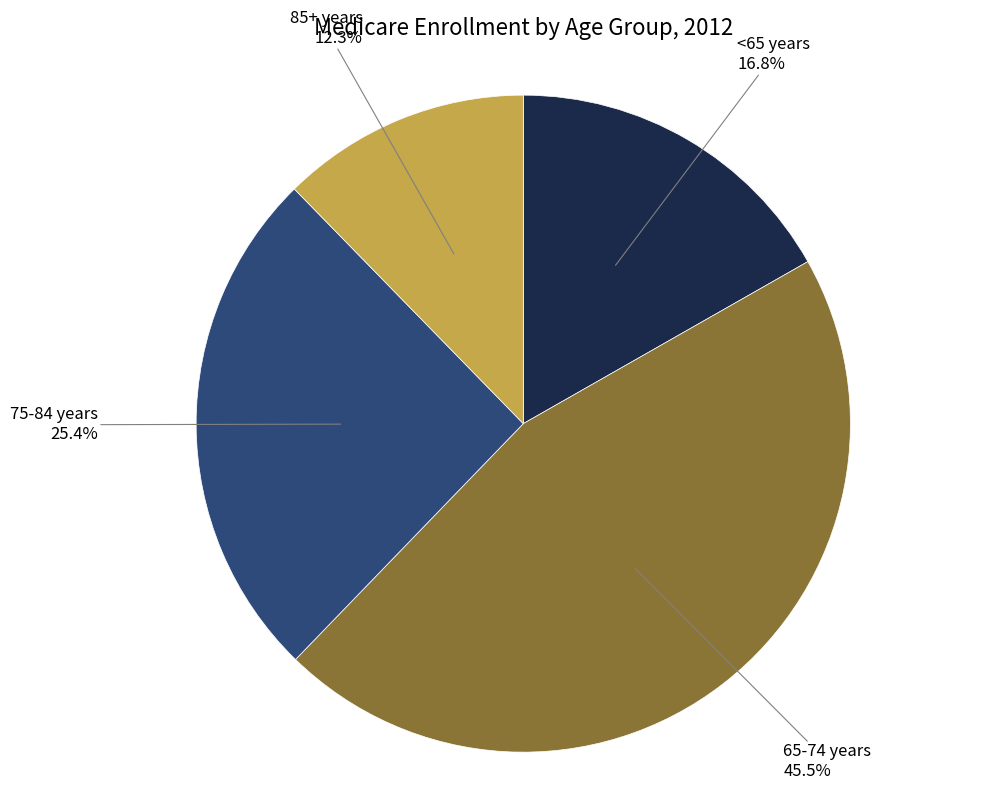

To the nearest percent, what percentage of the pie is 85+ years?

12%